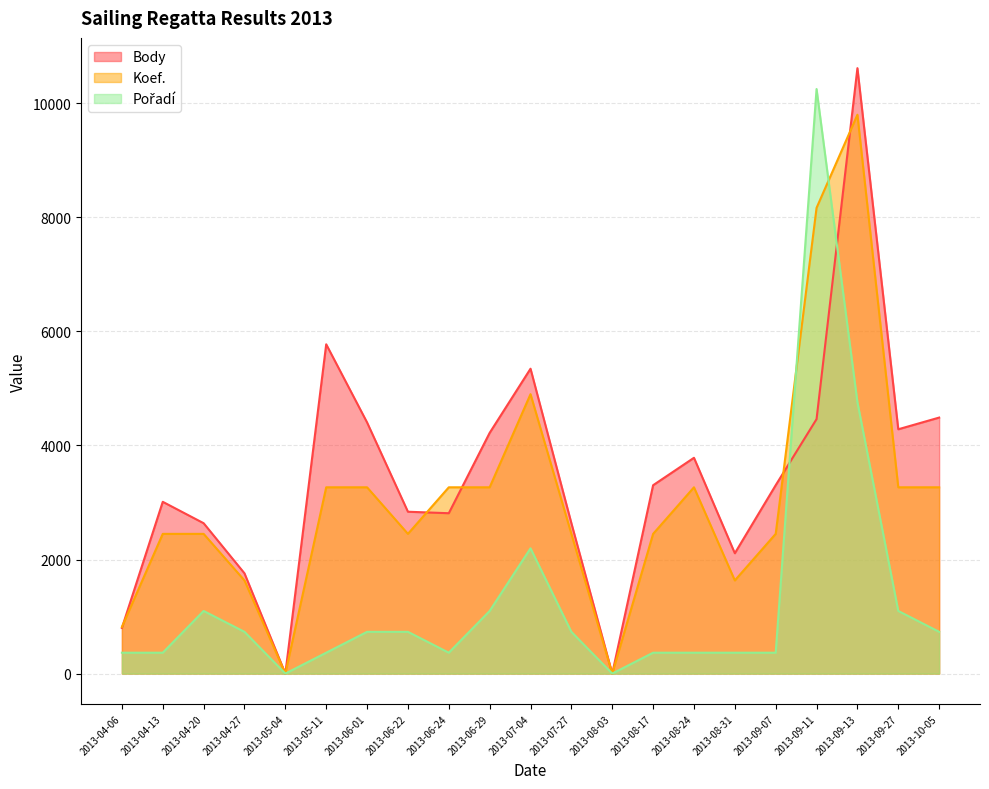

How many values in the Pořadí series exceed 732?

11